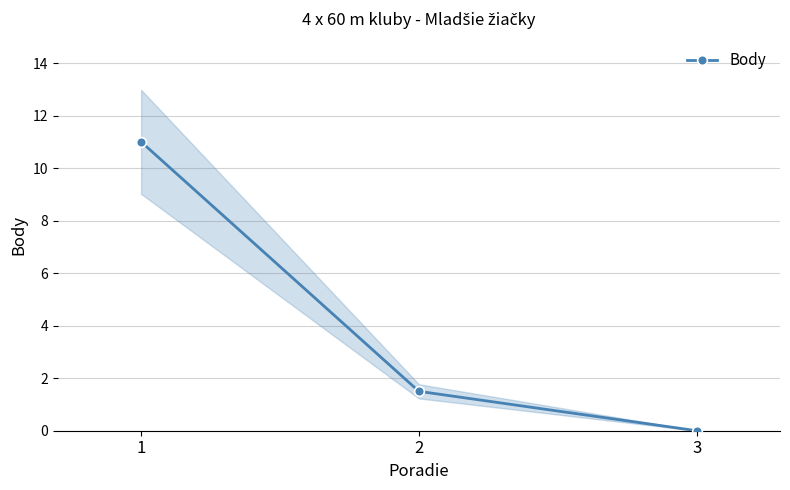

The value at 3 is -4.8. True or false?

False